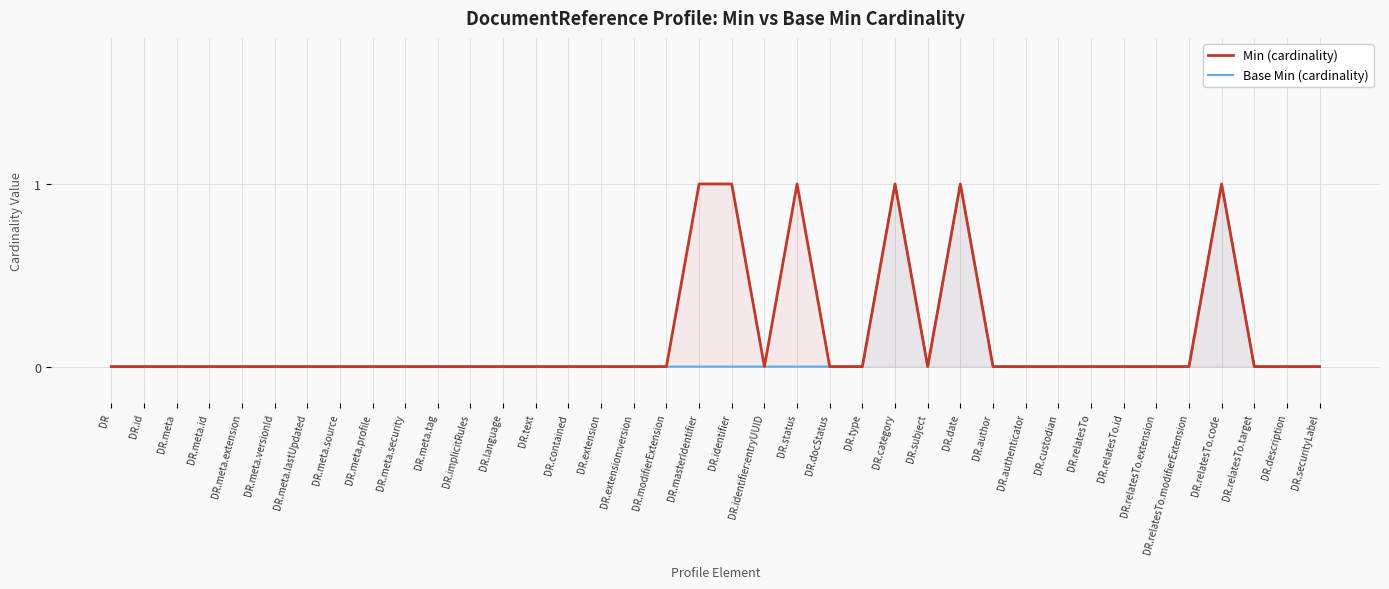

The value of Base Min (cardinality) at DR.category is 2. True or false?

False